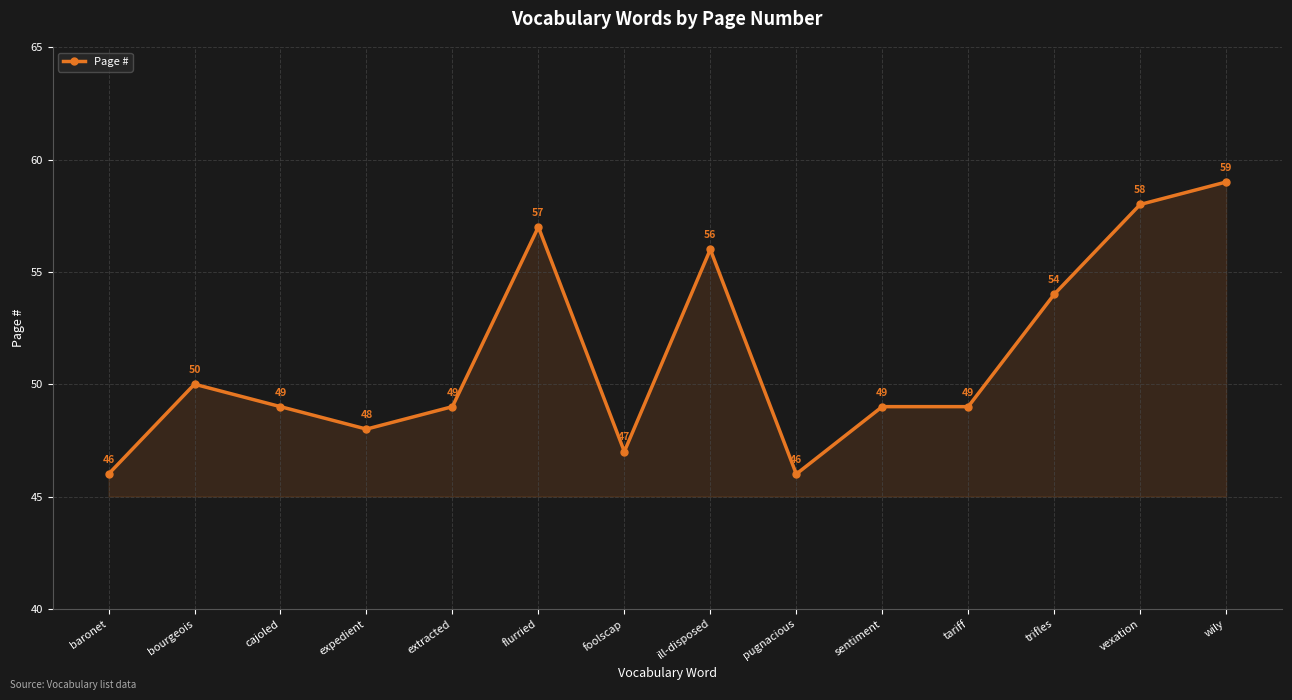

How many categories are shown in the chart?

14